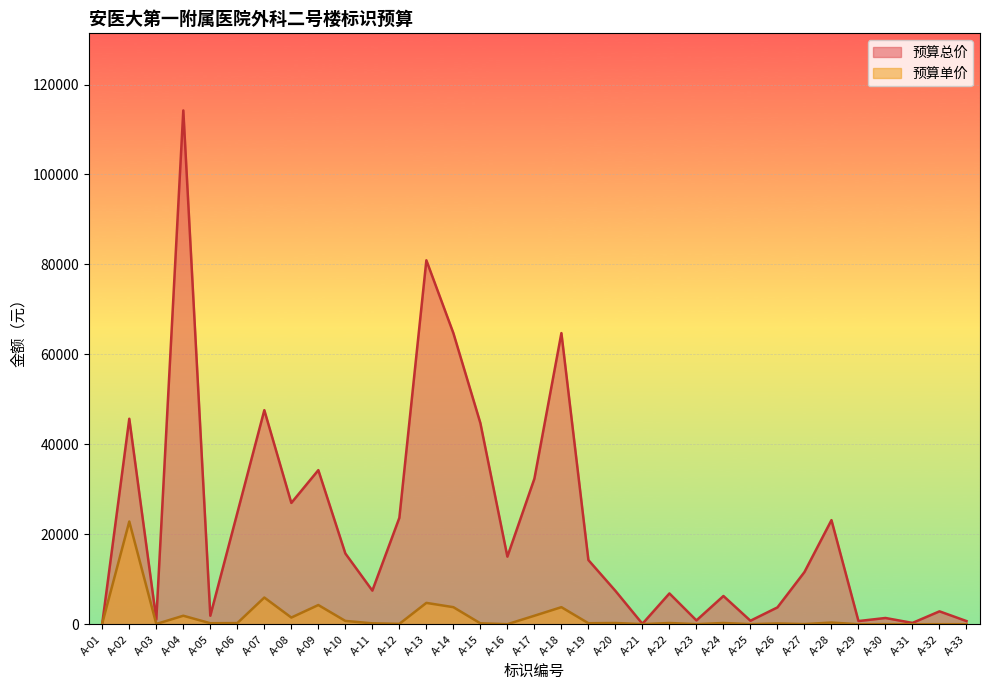

What is the difference between the maximum and second lowest values in the 预算总价 series?

114002